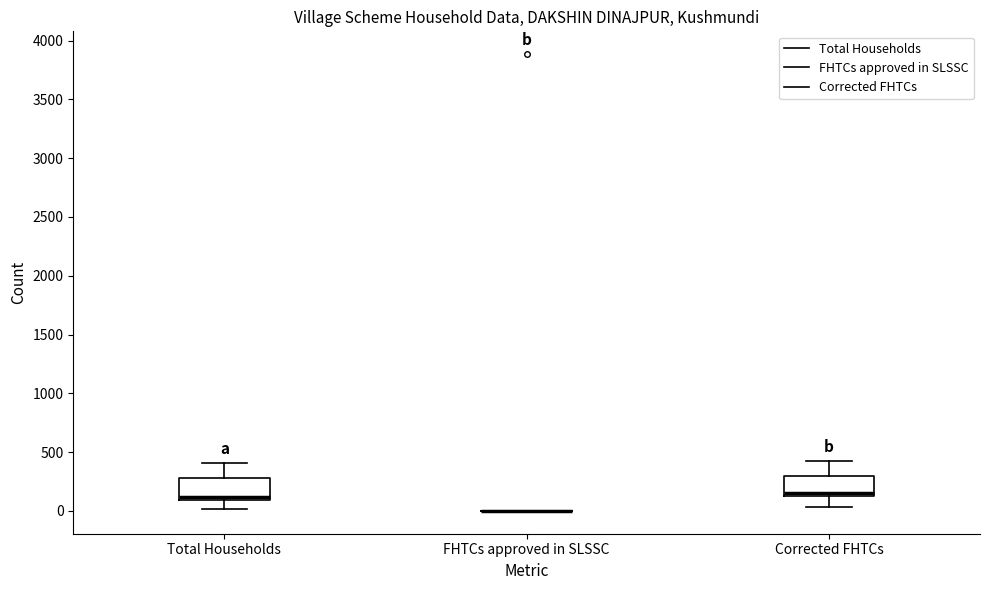

Reading left to right, read every box against the y-axis: the position of its median line, the range the box covers, and the ends of its whiskers. The values are not printed on the chart, so give them approximately, as read against the axis.

Total Households: median 100 (just above the box's lower edge), box 100 to 300, whiskers 0 to 400
FHTCs approved in SLSSC: box collapsed to a line at 0, whiskers 0 to 0
Corrected FHTCs: median 150 (just above the box's lower edge), box 150 to 300, whiskers 50 to 400